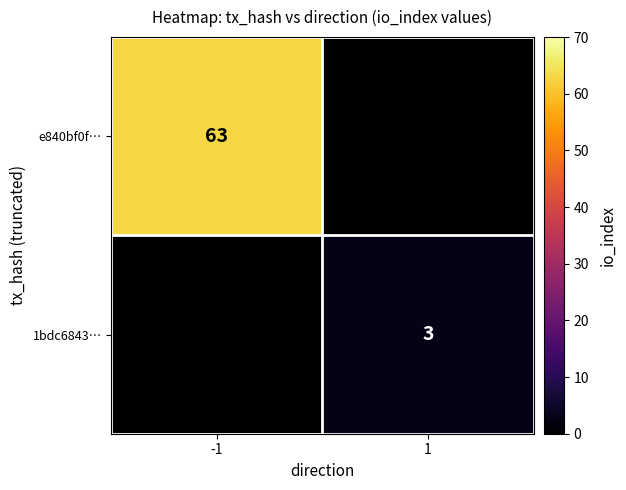

The value of e840bf0f… at -1 is 63. True or false?

True